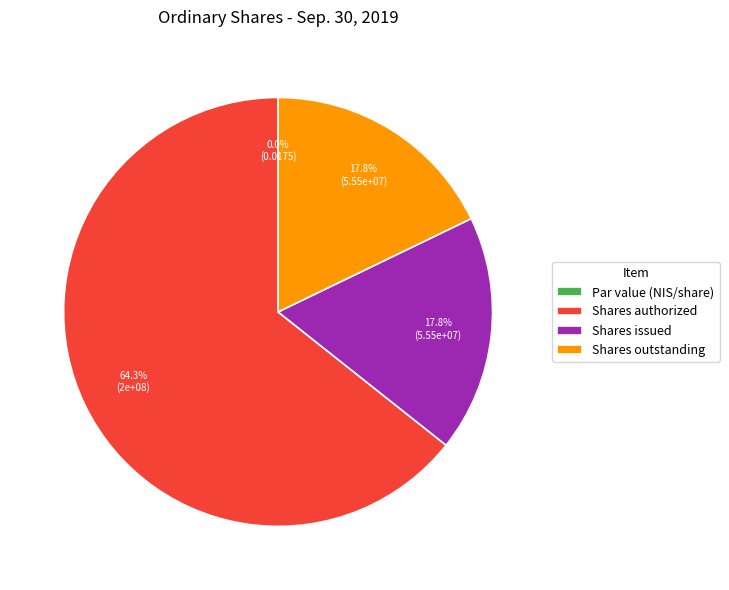

Between Shares outstanding and Shares issued, which is larger?

Shares outstanding